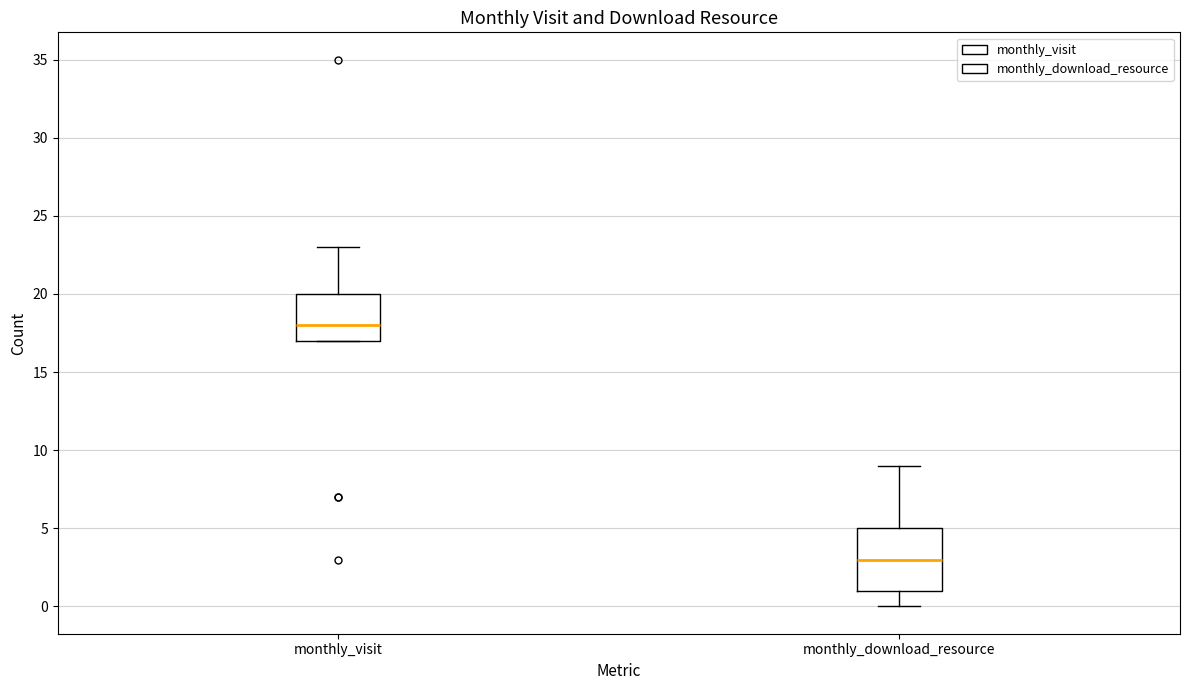

Which box's median line is the lowest?

monthly_download_resource